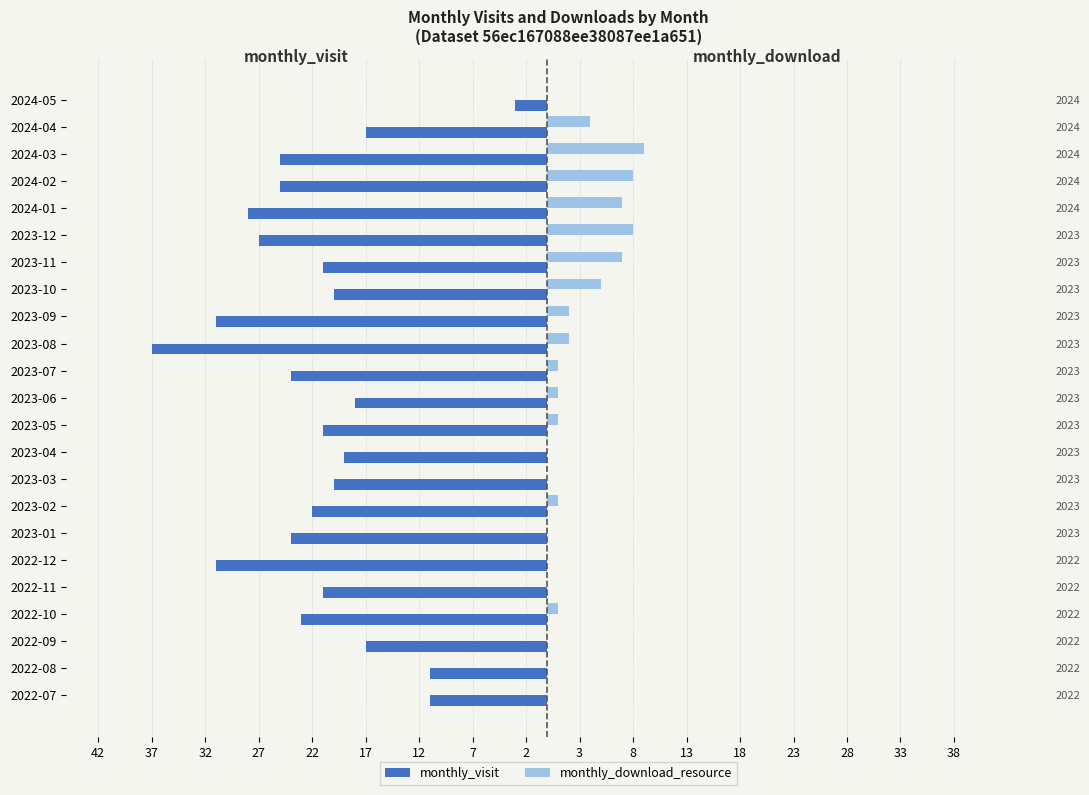

What are all the series names shown in the legend?

monthly_visit, monthly_download_resource